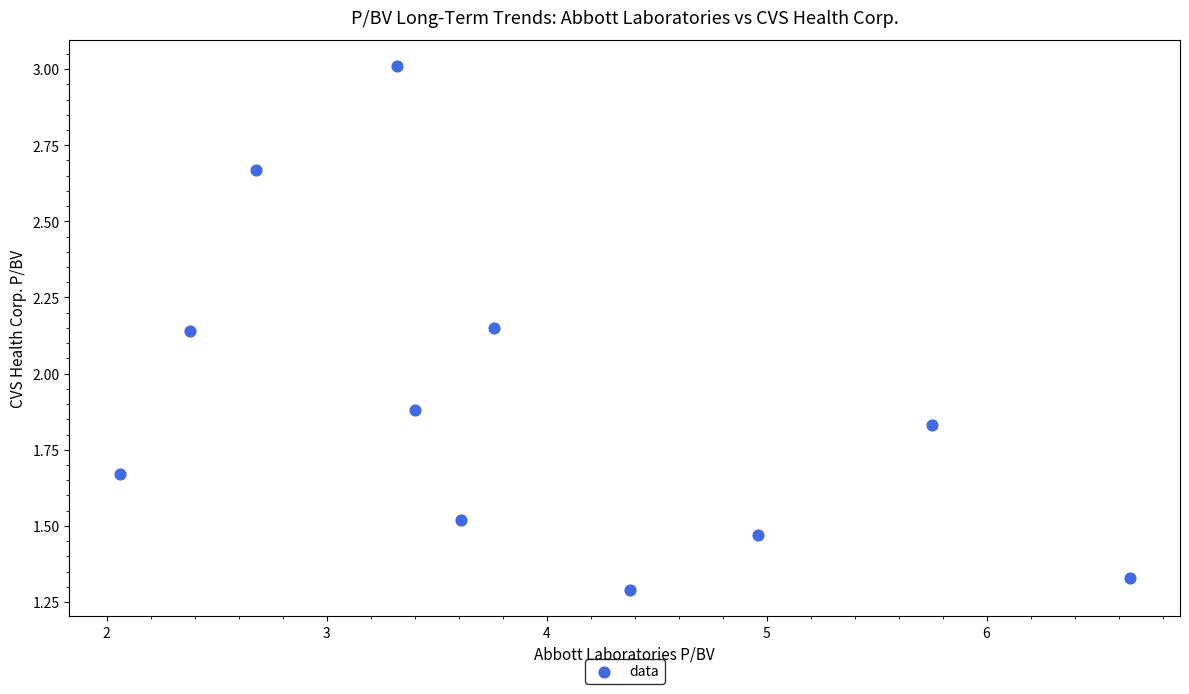

What is the average X value?

3.9